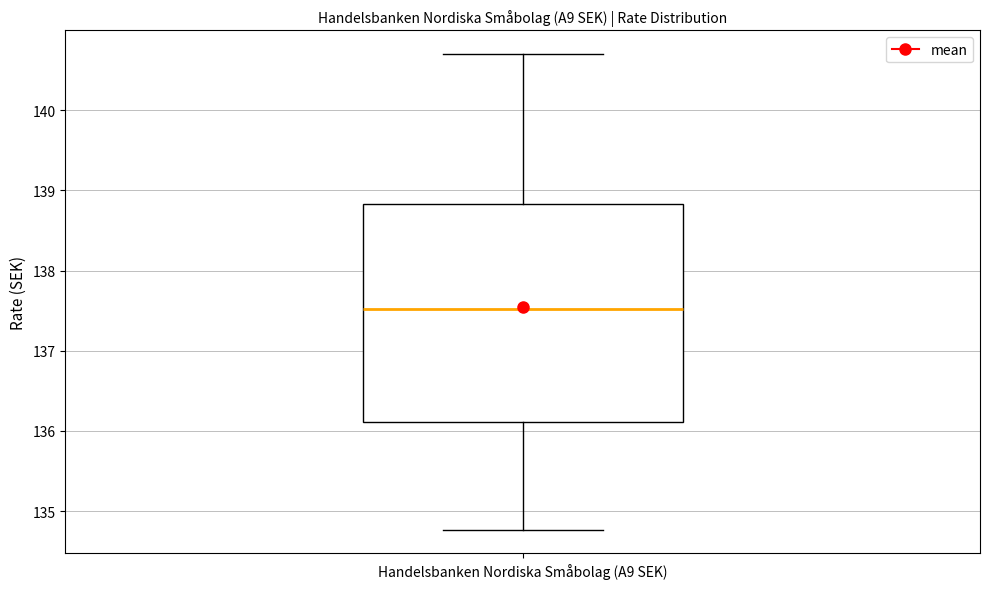

Read this box plot against the y-axis: the position of the median line, the range covered by the box, and the ends of both whiskers. The values are not printed on the chart, so give them approximately, as read against the axis.

median 137.5, box 136.1 to 138.8, whiskers 134.8 to 140.7